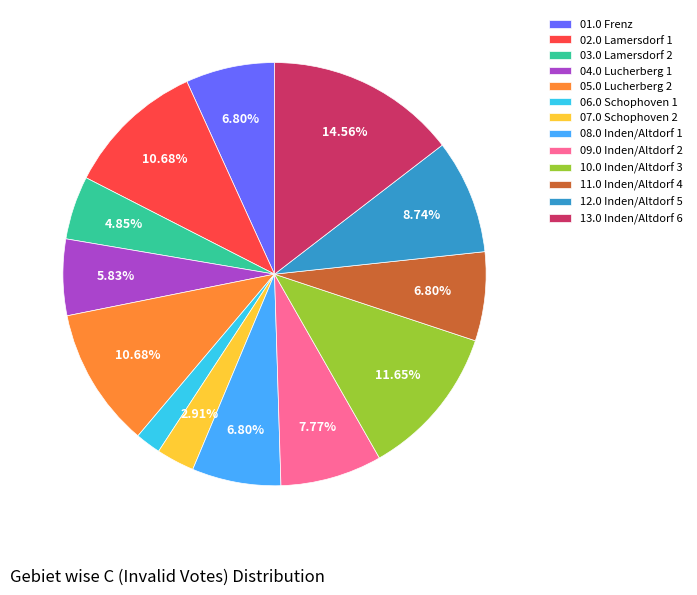

How many segments does this pie chart have?

13